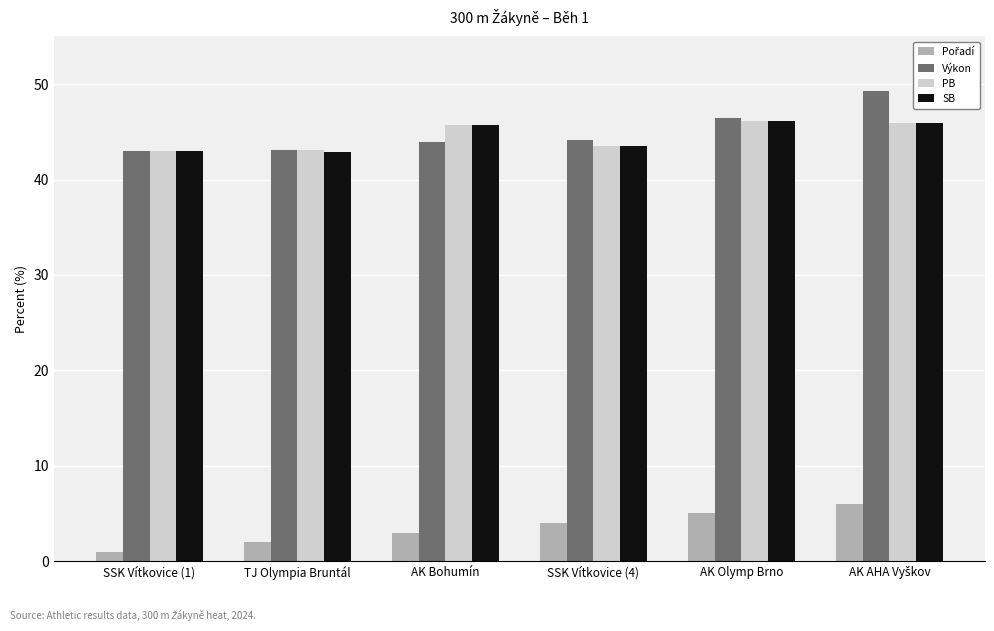

True or false: SB has a value of 43.5 at SSK Vítkovice (4).

True